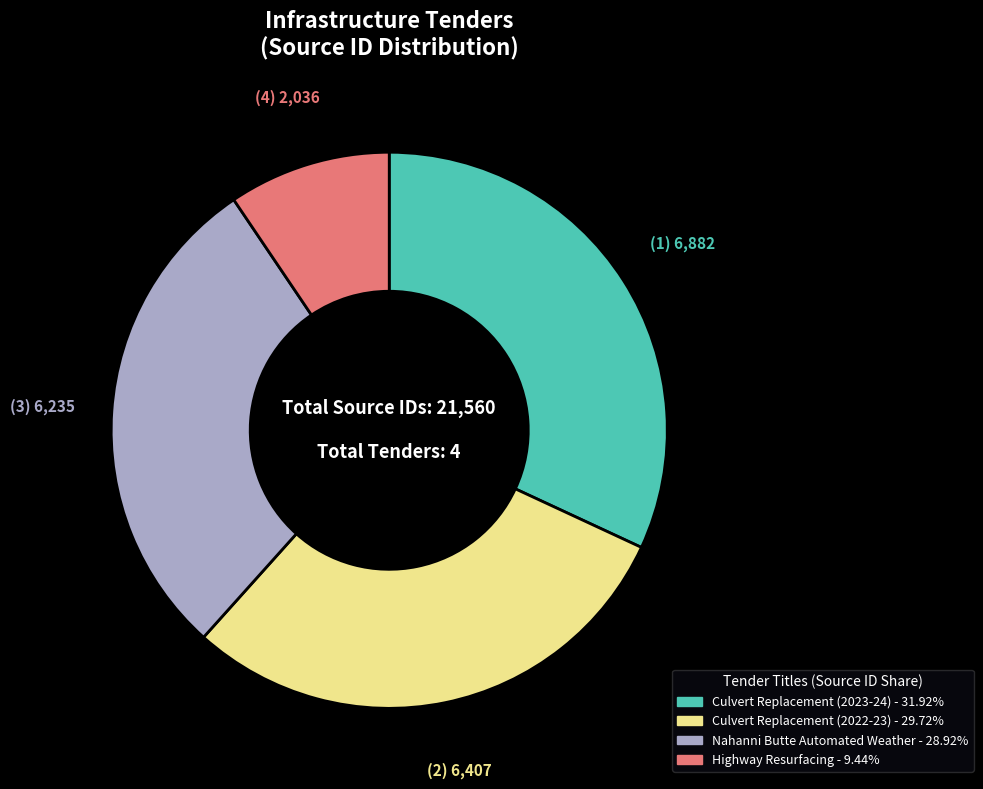

Is there any slice that represents more than half of the pie?

No